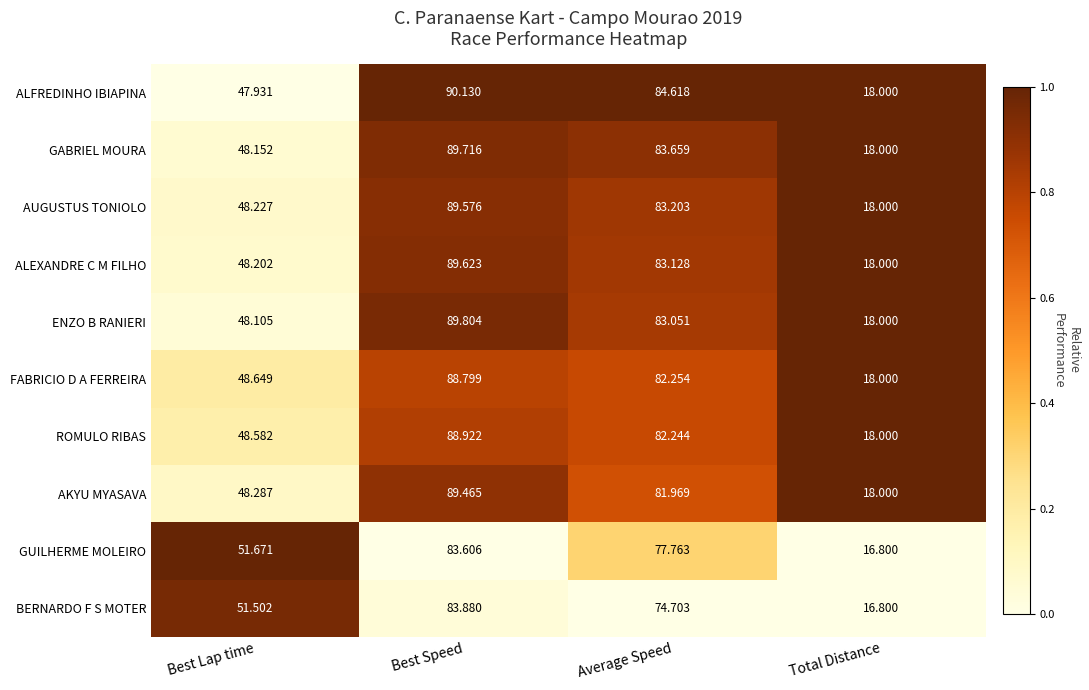

Which series changed the most between Best Lap time and Total Distance?

GUILHERME MOLEIRO